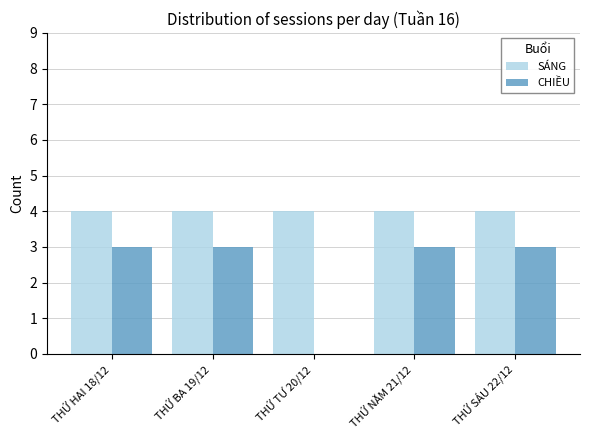

Which series has the largest total across all categories?

SÁNG